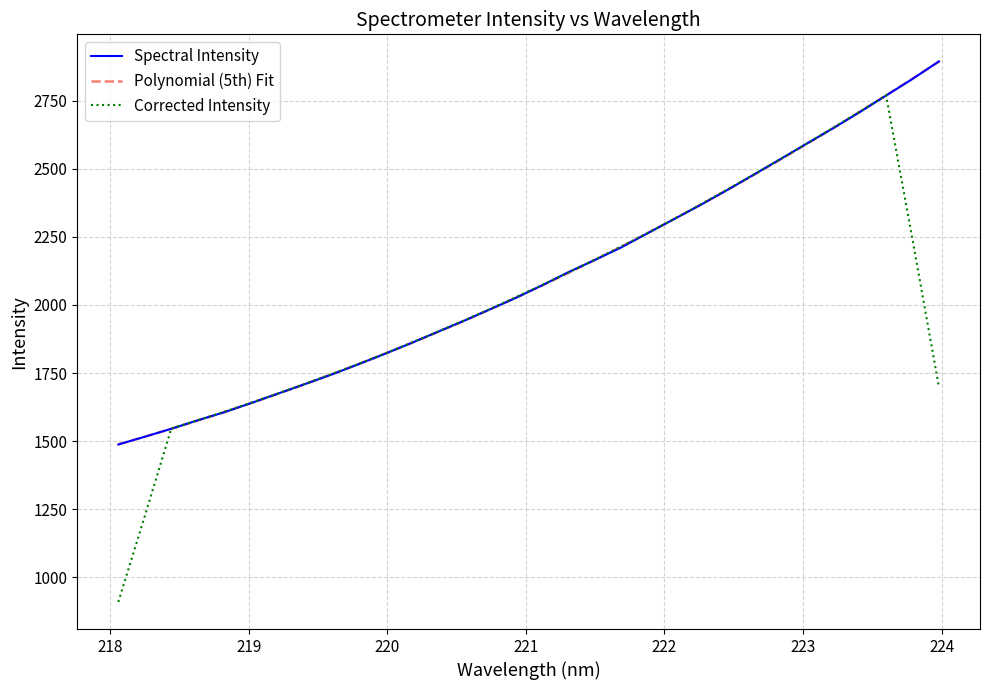

What is the maximum value shown in the chart?

2893.6